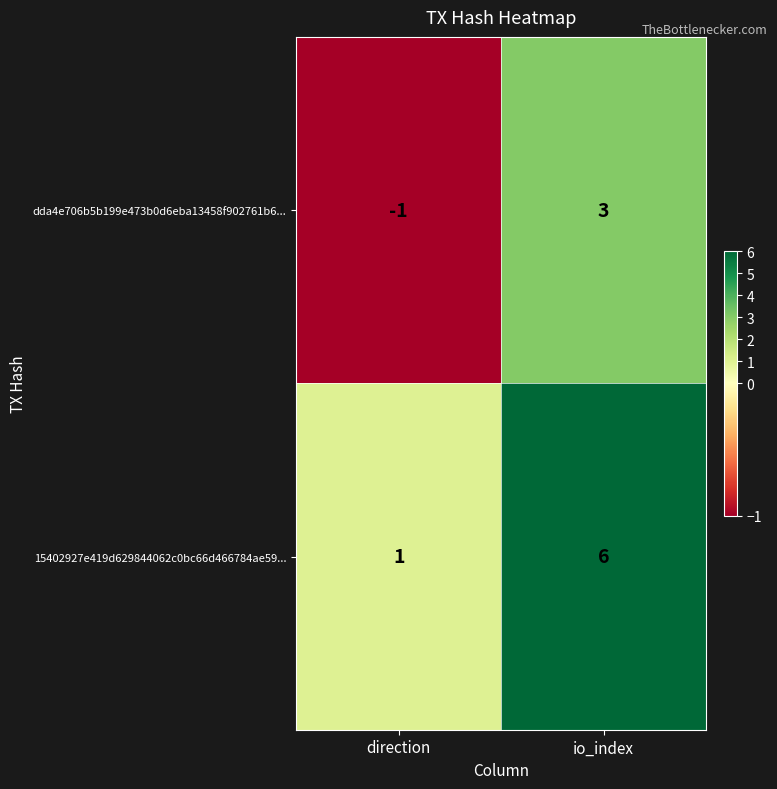

What is the average value of the 15402927e419d629844062c0bc66d466784ae59... series?

4